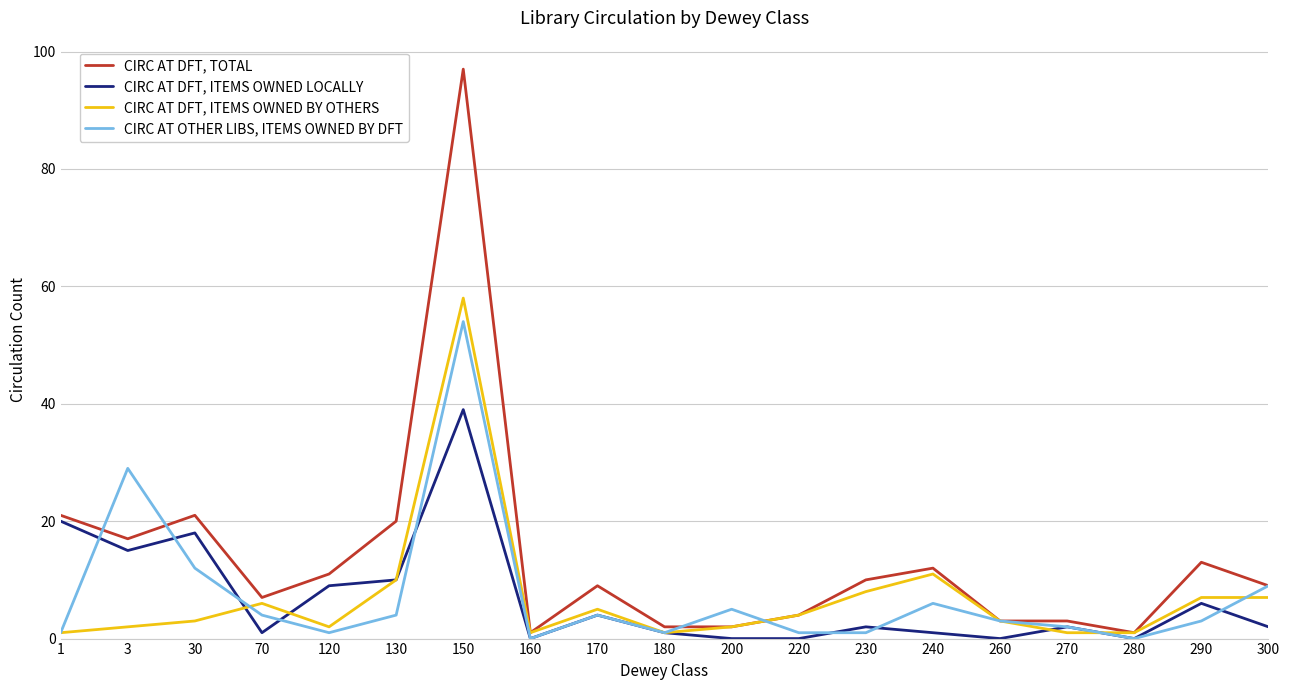

True or false: CIRC AT DFT, TOTAL has more than 2 interior local peaks.

True